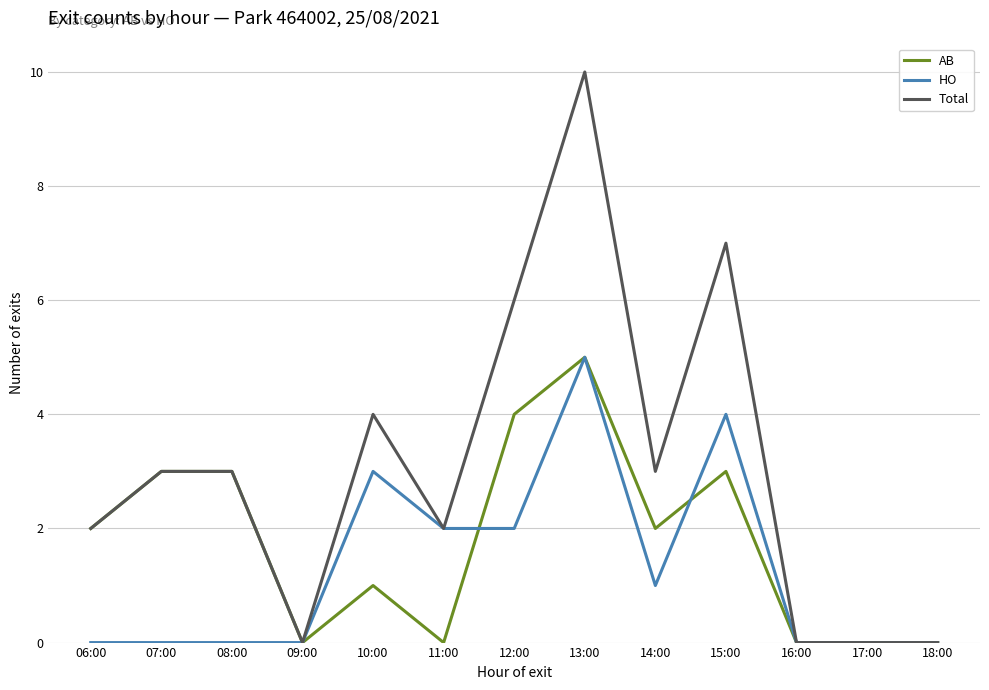

True or false: HO has a value of 0 at 16:00.

True